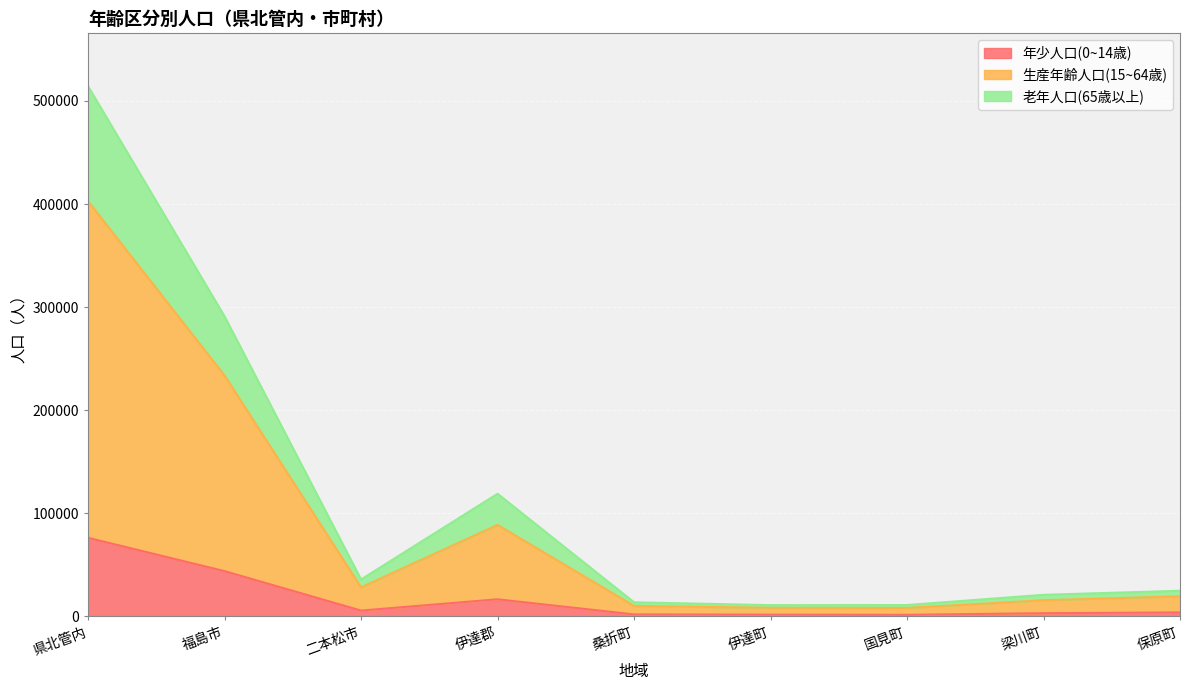

What position from the left is 二本松市?

3